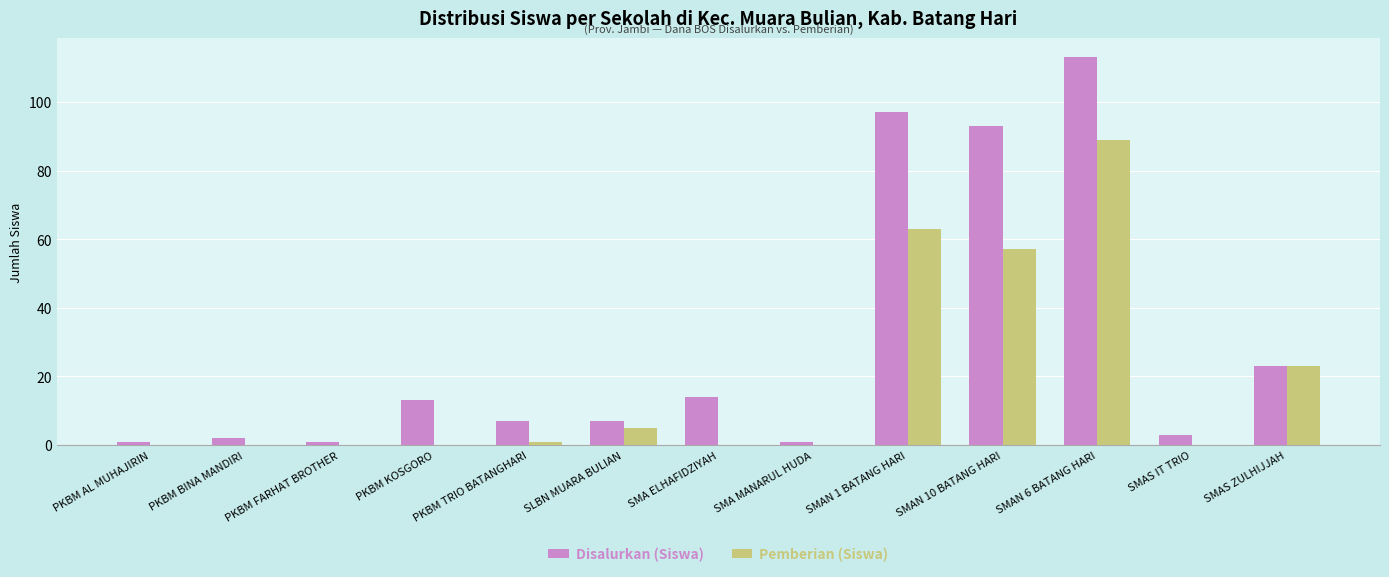

At which category is the sum across all series the highest?

SMAN 6 BATANG HARI